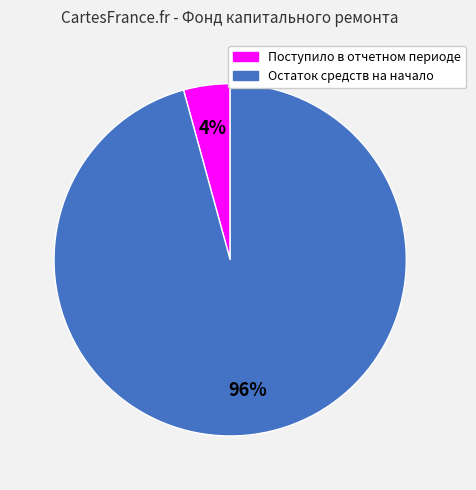

Does Поступило в отчетном периоде account for over 50% of the chart?

No